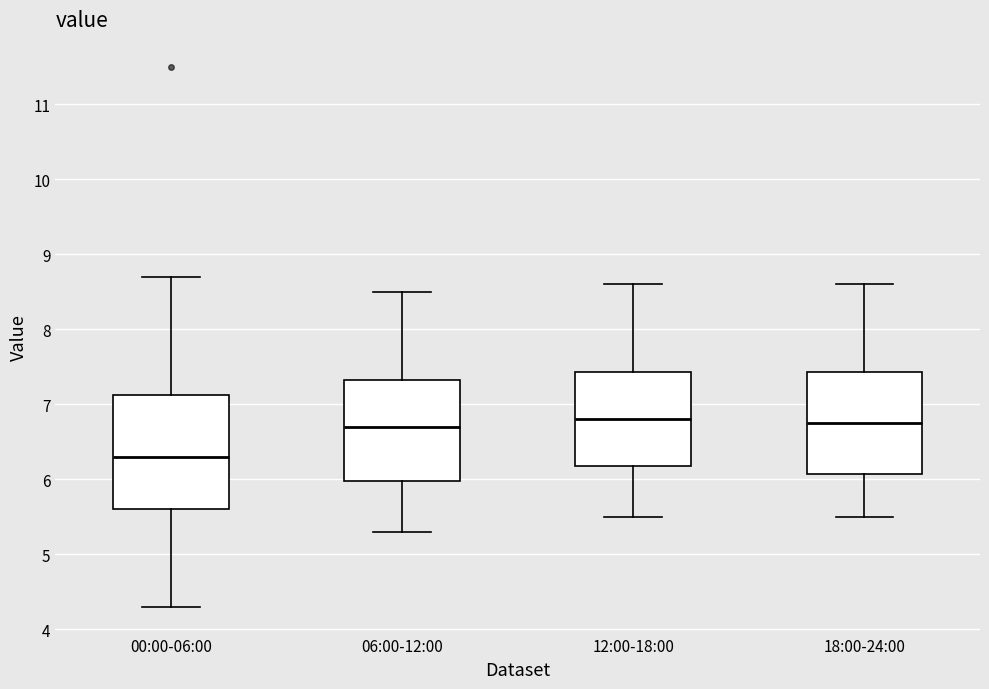

Which box has the lowest median line?

00:00-06:00